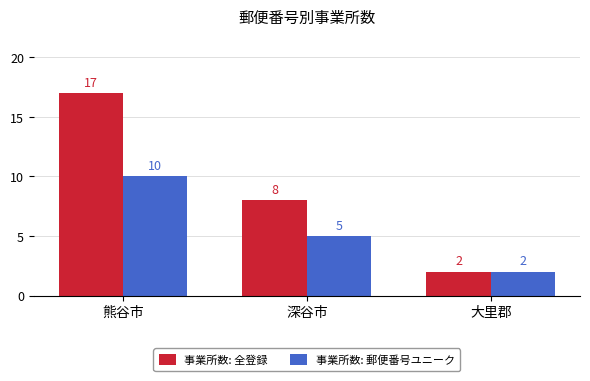

Is it true that 事業所数: 郵便番号ユニーク equals 10 at 熊谷市?

True